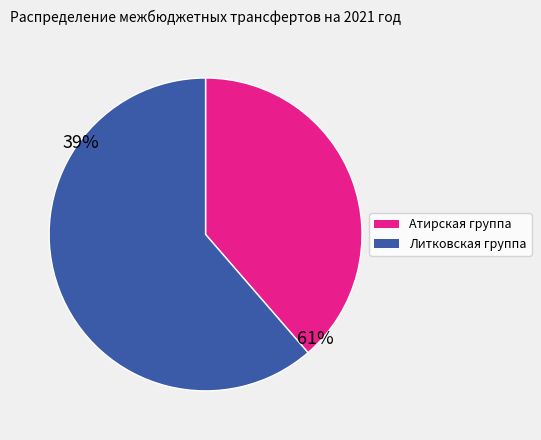

Does any single category account for the majority?

Yes